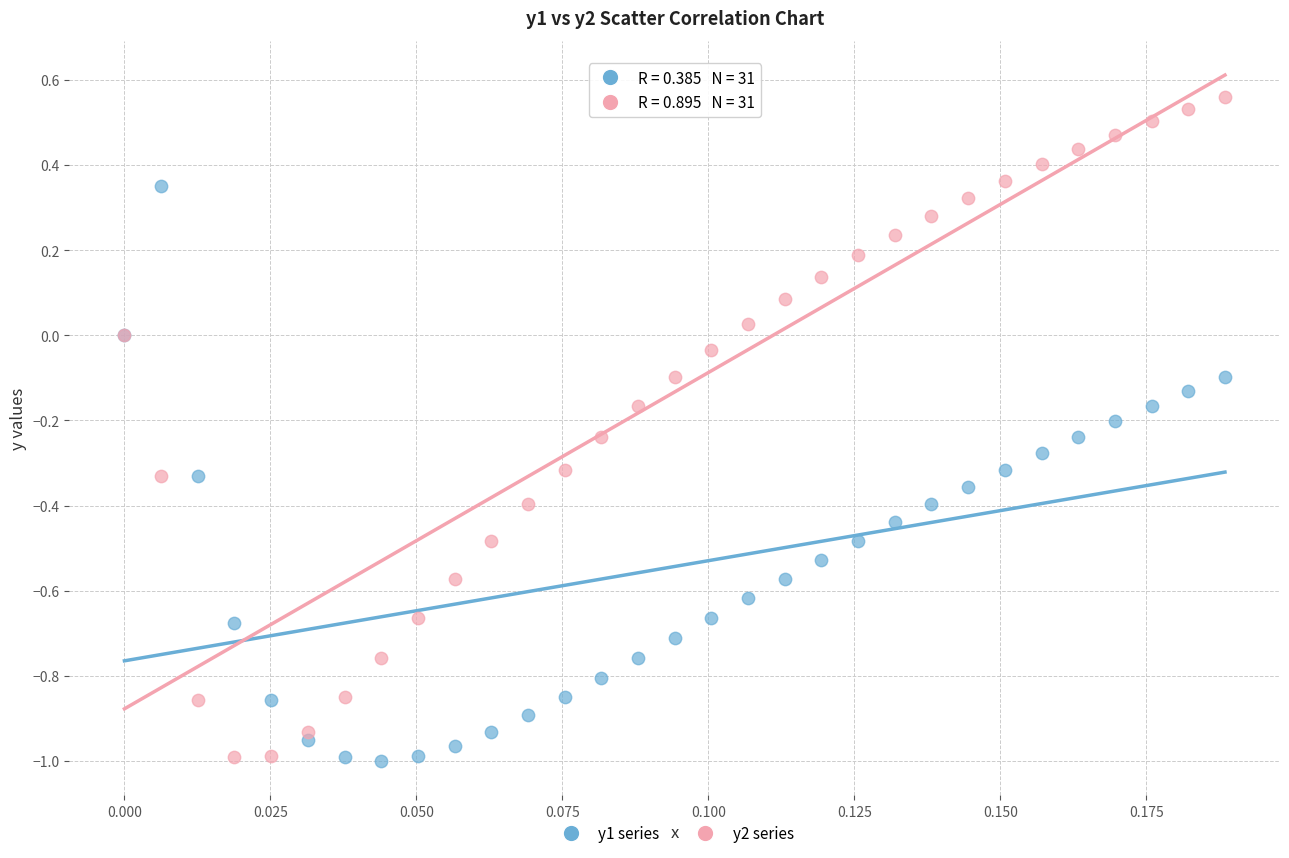

Which series has the largest Y range (max minus min)?

y2 series